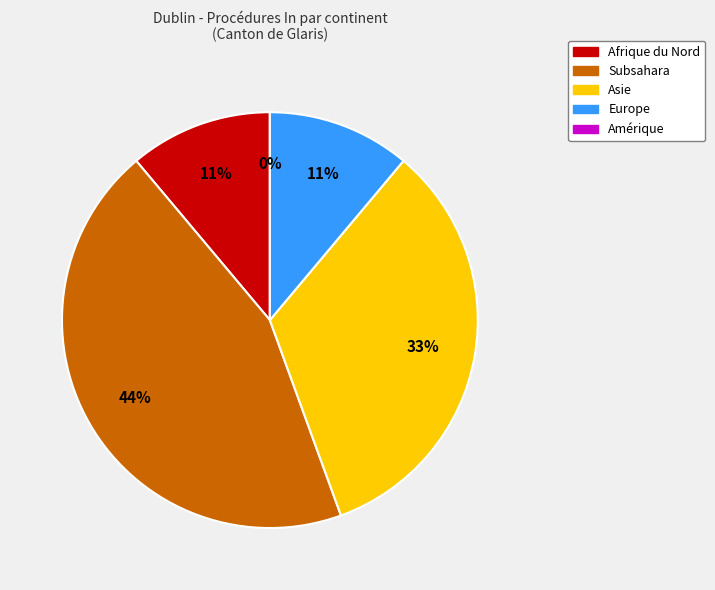

To the nearest percent, what is the average slice percentage?

20%